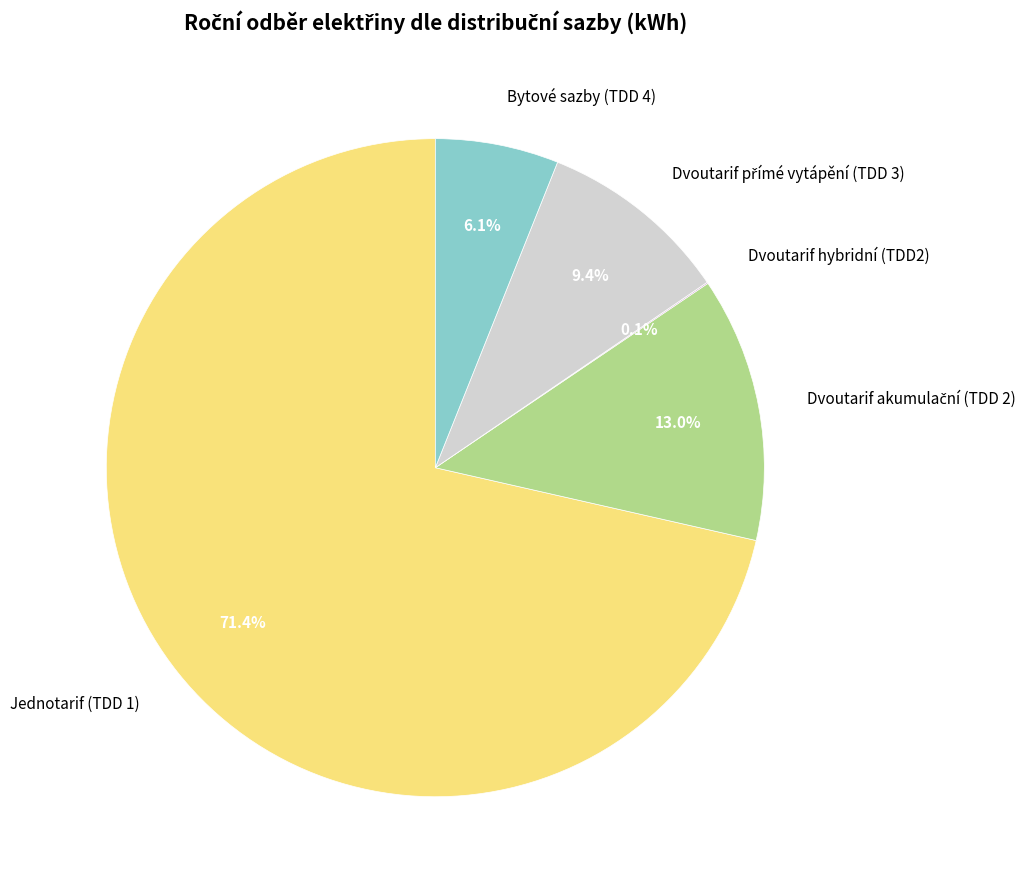

To the nearest percent, what percentage of the pie is Jednotarif (TDD 1)?

71%